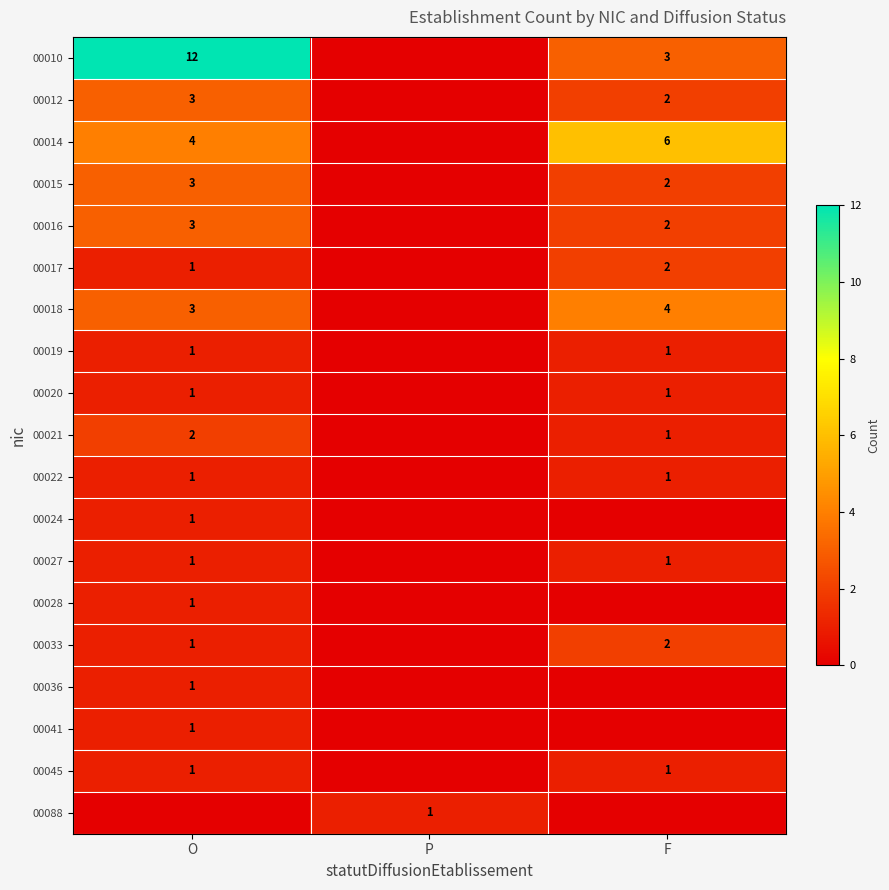

How many series are shown in this chart?

19